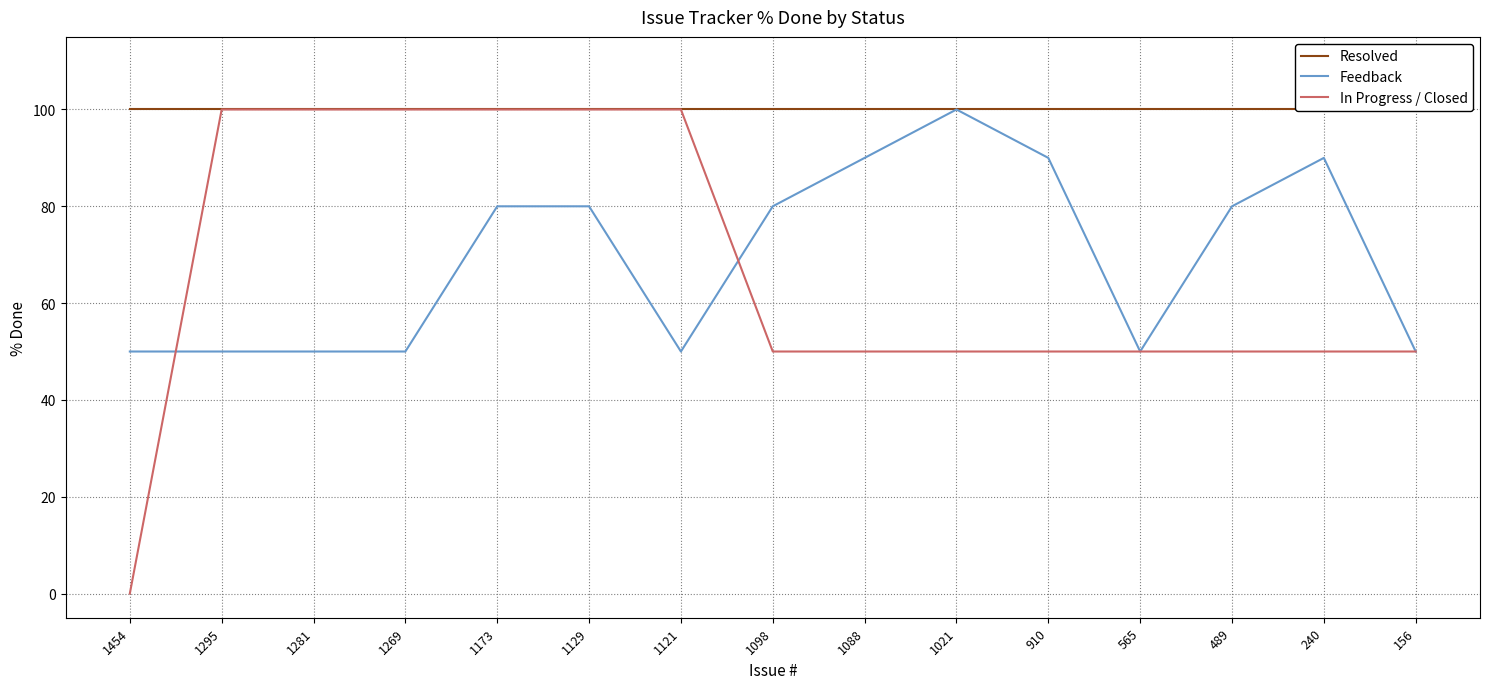

What value does the Resolved series have at 1021?

100